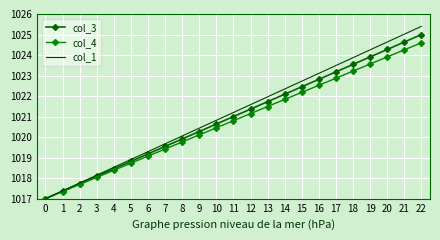

True or false: col_4 and col_3 intersect in this chart.

False